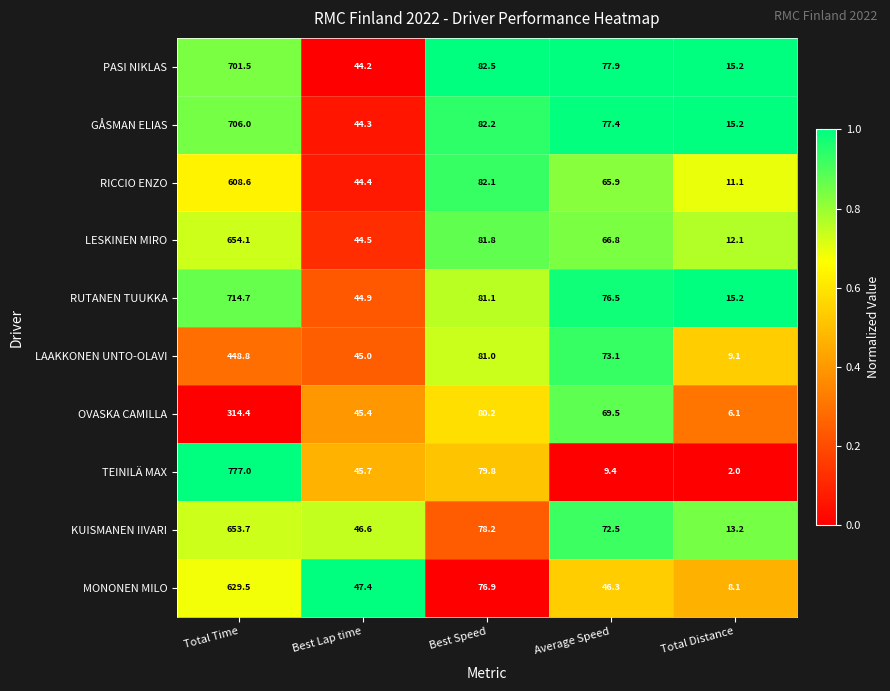

Which label corresponds to the largest value in the chart?

Total Time